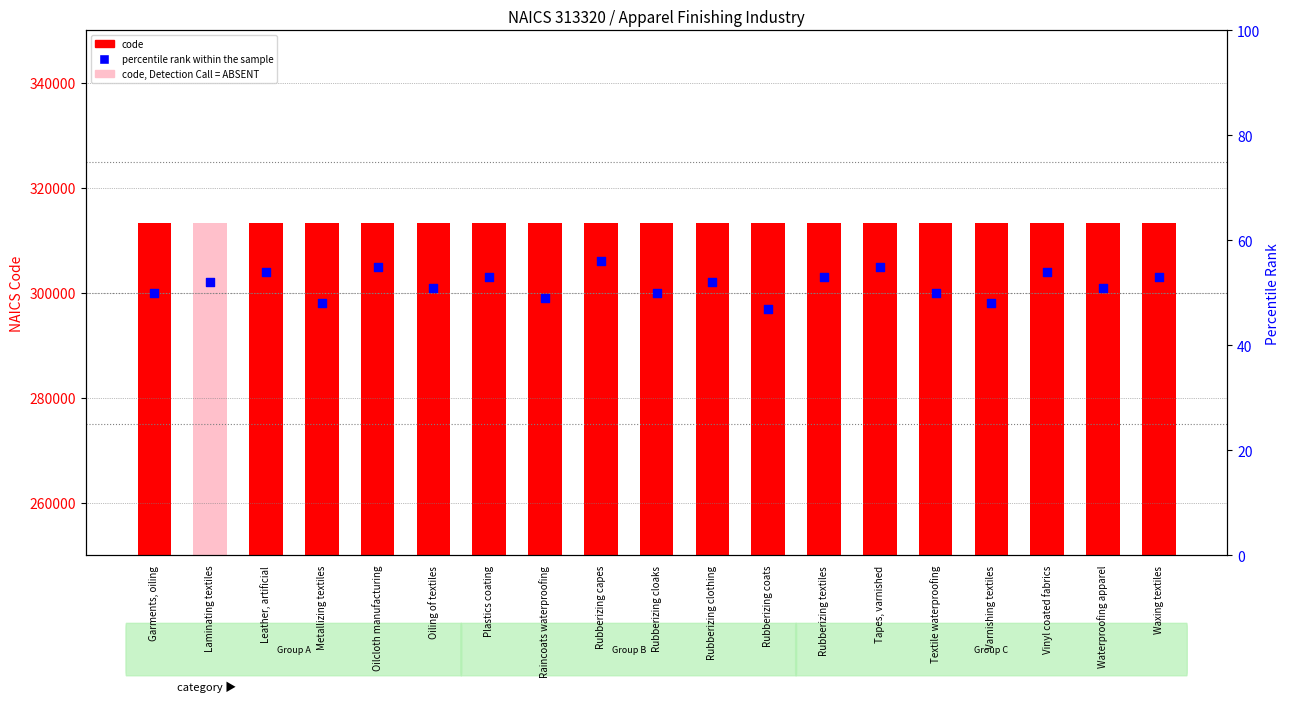

Which series has the largest total across all categories?

code